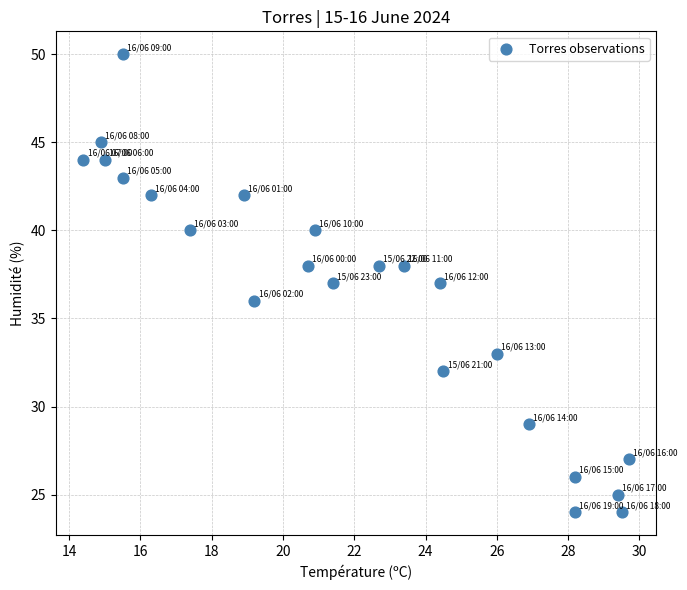

What is the range of Y values (max minus min)?

26